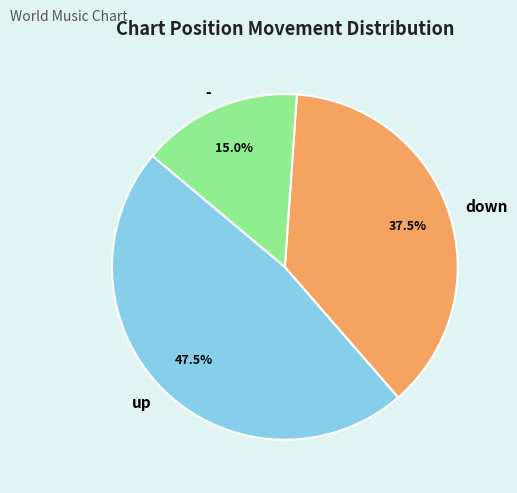

What is the smallest slice in the pie chart?

-